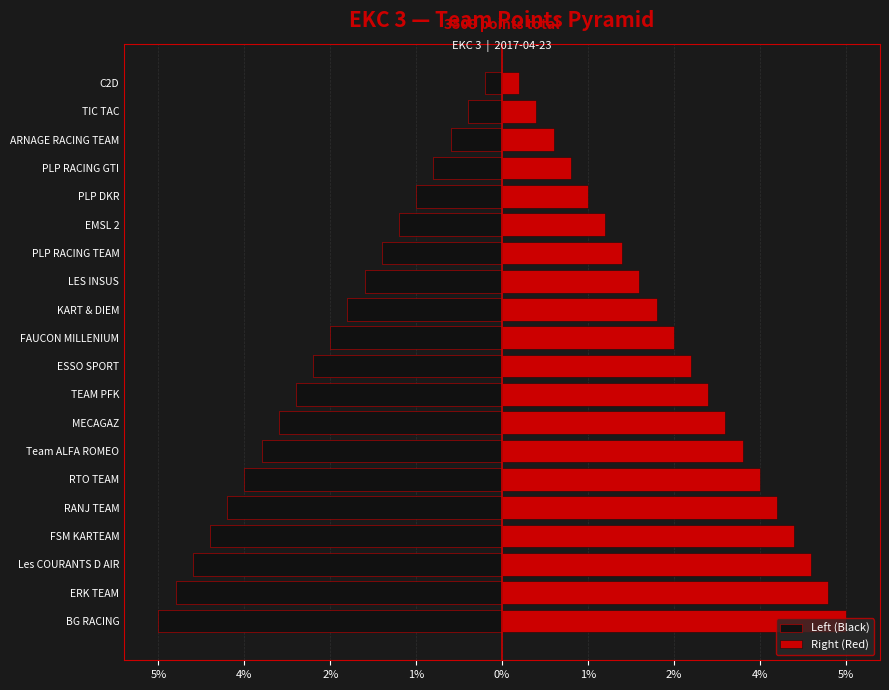

What is the sum of the Left (Black) values at Les COURANTS D AIR and RANJ TEAM?

-8.1